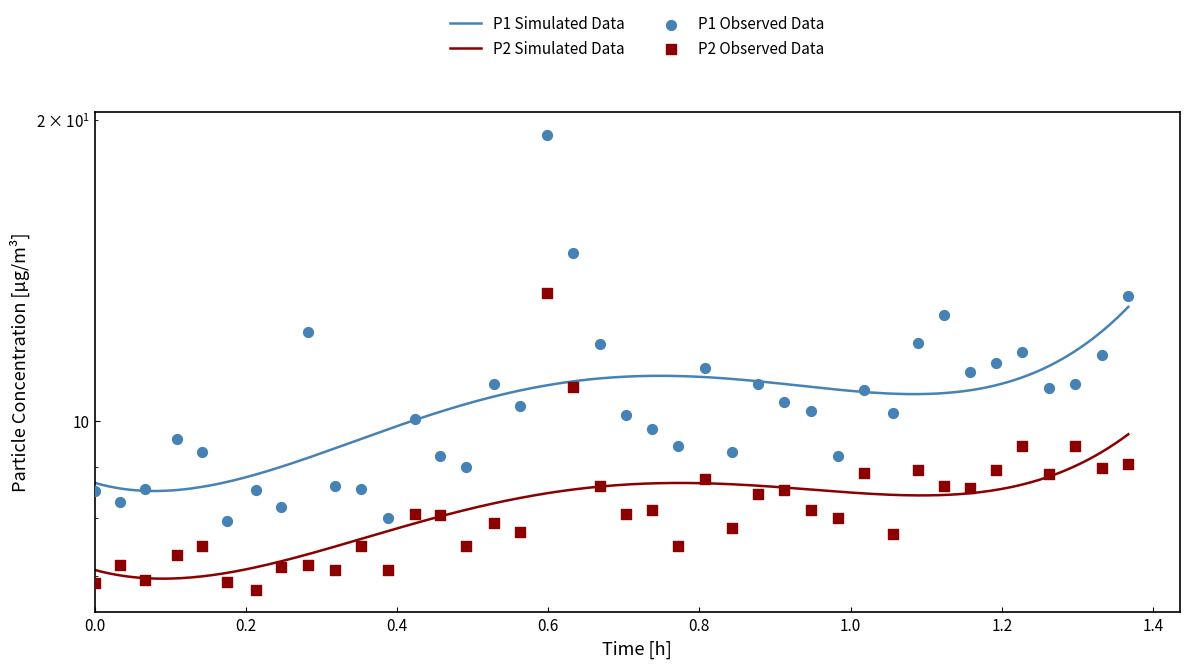

Which series has the widest spread of Y values?

P1